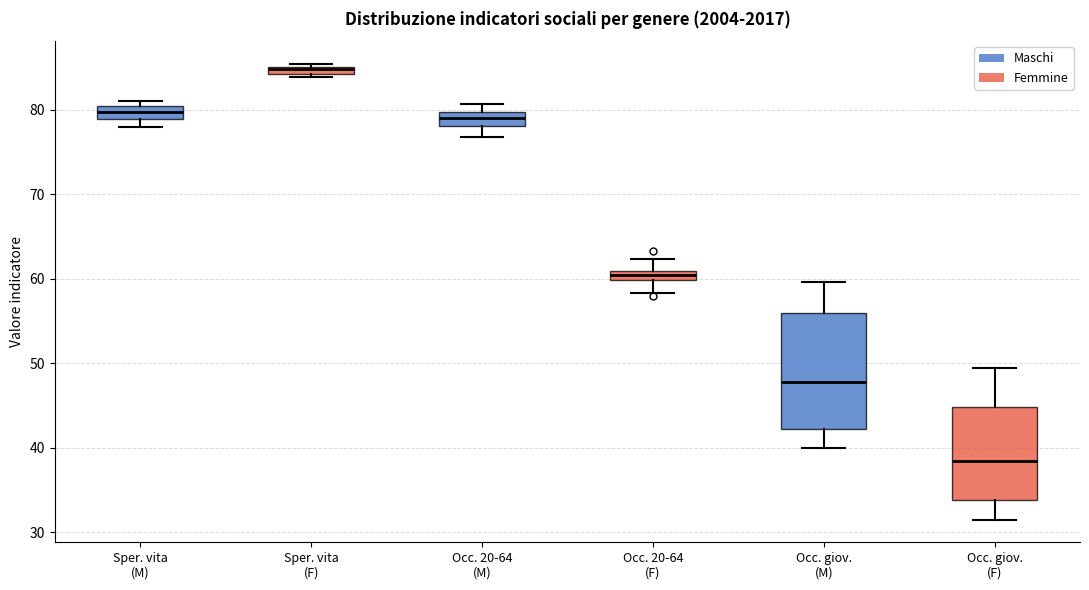

Which box's median line is the lowest?

Occ. giov. (F)